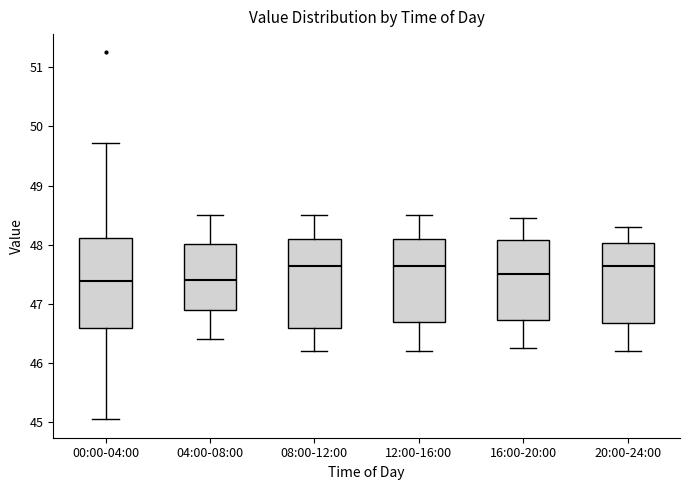

Reading left to right, read every box against the y-axis: the position of its median line, the range the box covers, and the ends of its whiskers. The values are not printed on the chart, so give them approximately, as read against the axis.

00:00-04:00: median 47.4, box 46.6 to 48.1, whiskers 45.1 to 49.7
04:00-08:00: median 47.4, box 46.9 to 48.0, whiskers 46.4 to 48.5
08:00-12:00: median 47.7, box 46.6 to 48.1, whiskers 46.2 to 48.5
12:00-16:00: median 47.7, box 46.7 to 48.1, whiskers 46.2 to 48.5
16:00-20:00: median 47.5, box 46.7 to 48.1, whiskers 46.3 to 48.5
20:00-24:00: median 47.7, box 46.7 to 48.0, whiskers 46.2 to 48.3